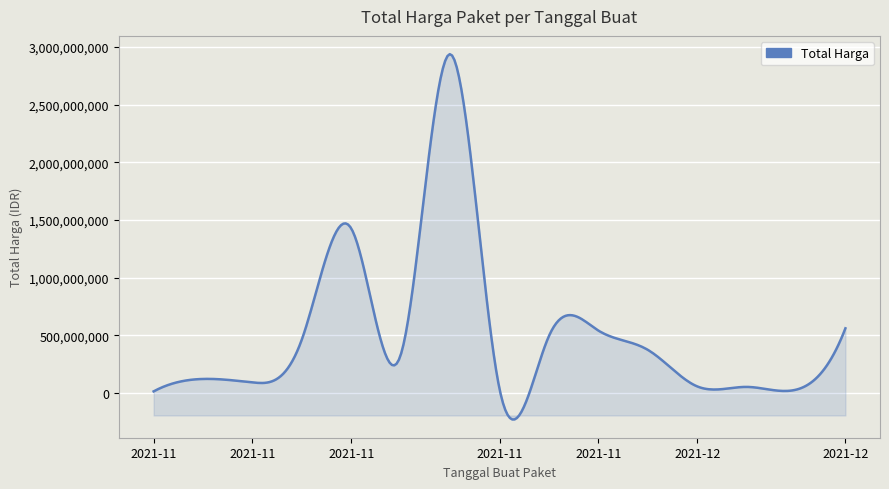

What is the difference between the maximum and minimum values?

3169781309.7